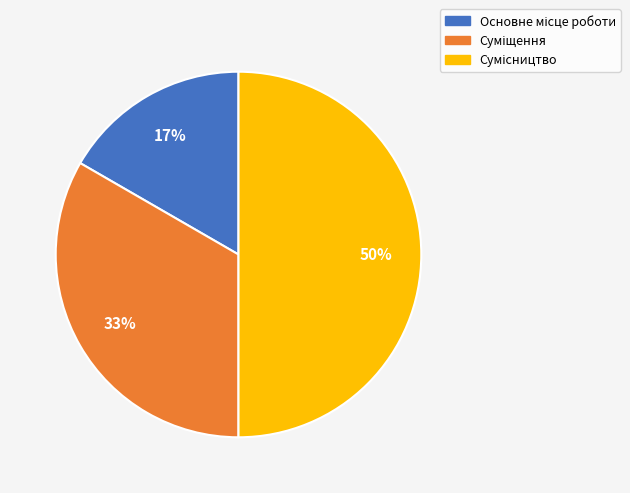

To the nearest percent, what is the average slice percentage?

33%